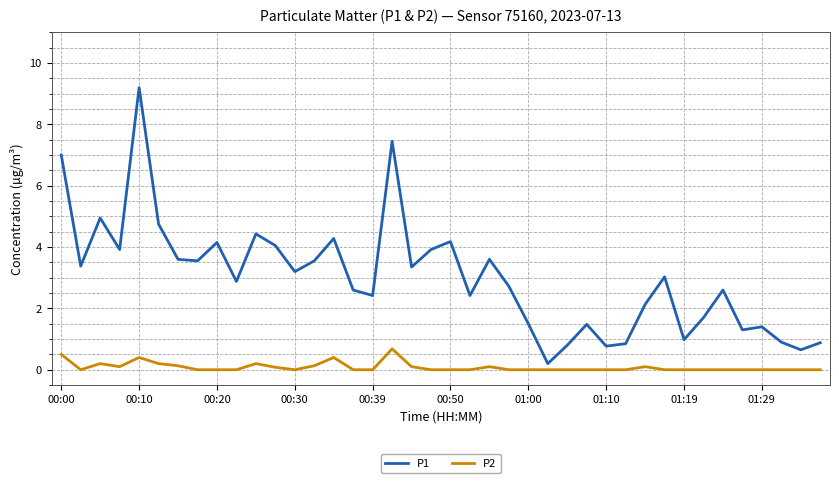

What is the difference between the maximum and minimum values in the P2 series?

0.7